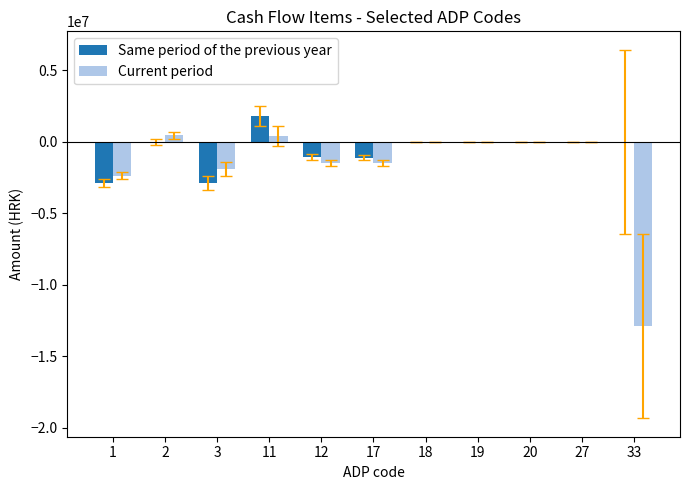

Is it true that Same period of the previous year equals 0 at 33?

True